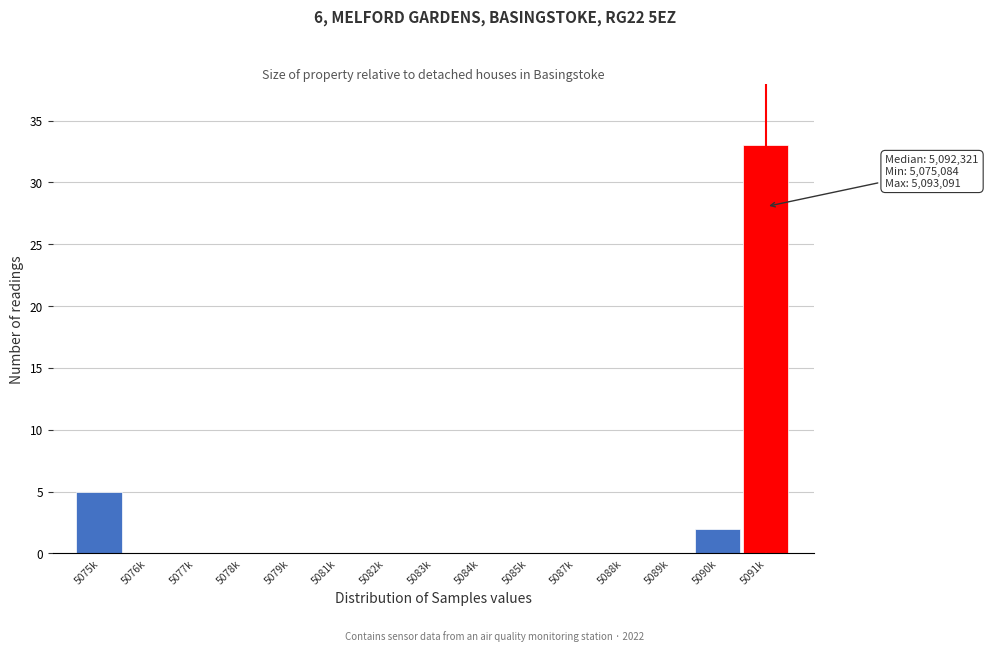

Reading left to right, transcribe all the data shown in this chart.

5075k=5	5076k=0	5077k=0	5078k=0	5079k=0	5081k=0	5082k=0	5083k=0	5084k=0	5085k=0	5087k=0	5088k=0	5089k=0	5090k=2	5091k=33